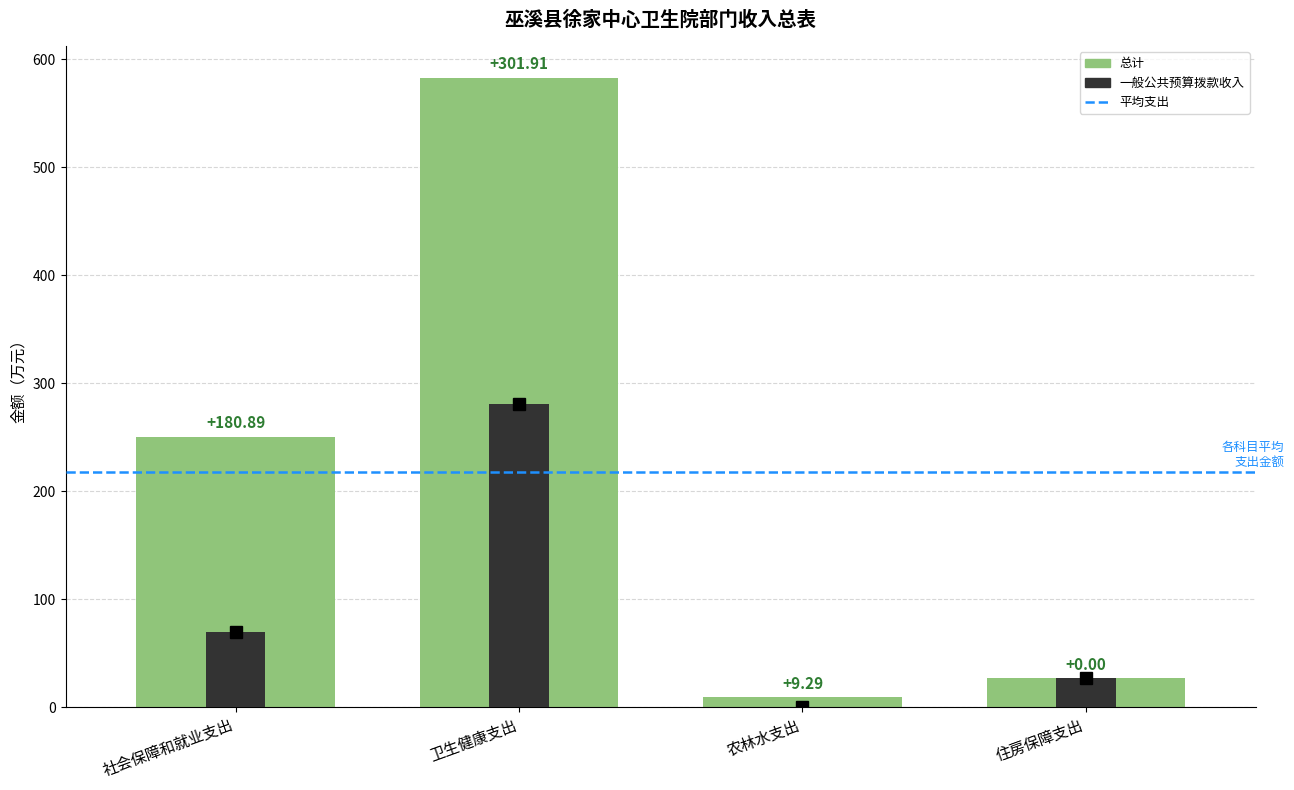

How many distinct data groups are displayed?

2